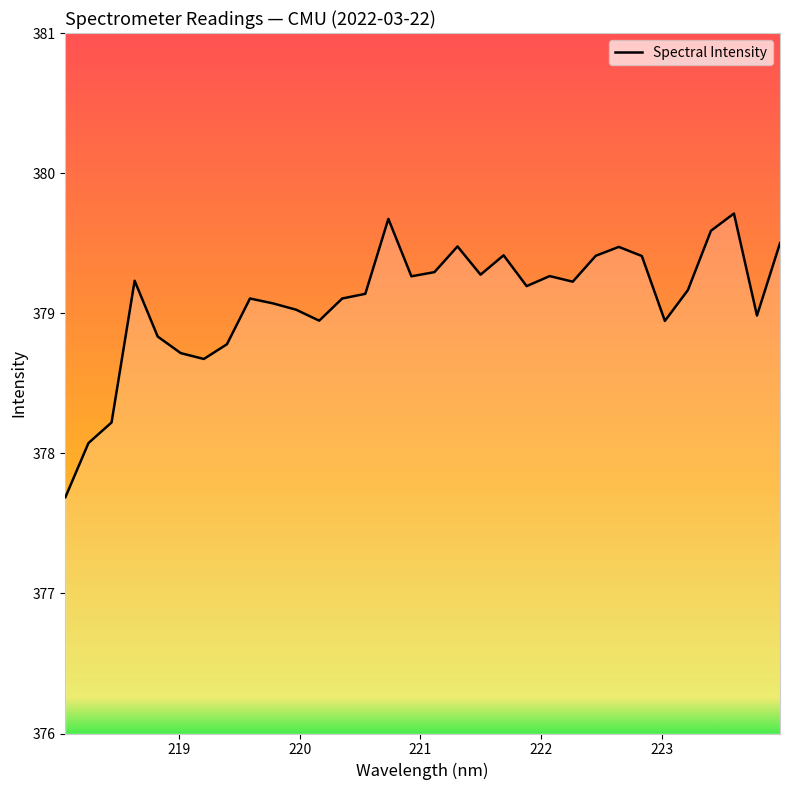

What is the difference between the maximum and minimum values?

2.0